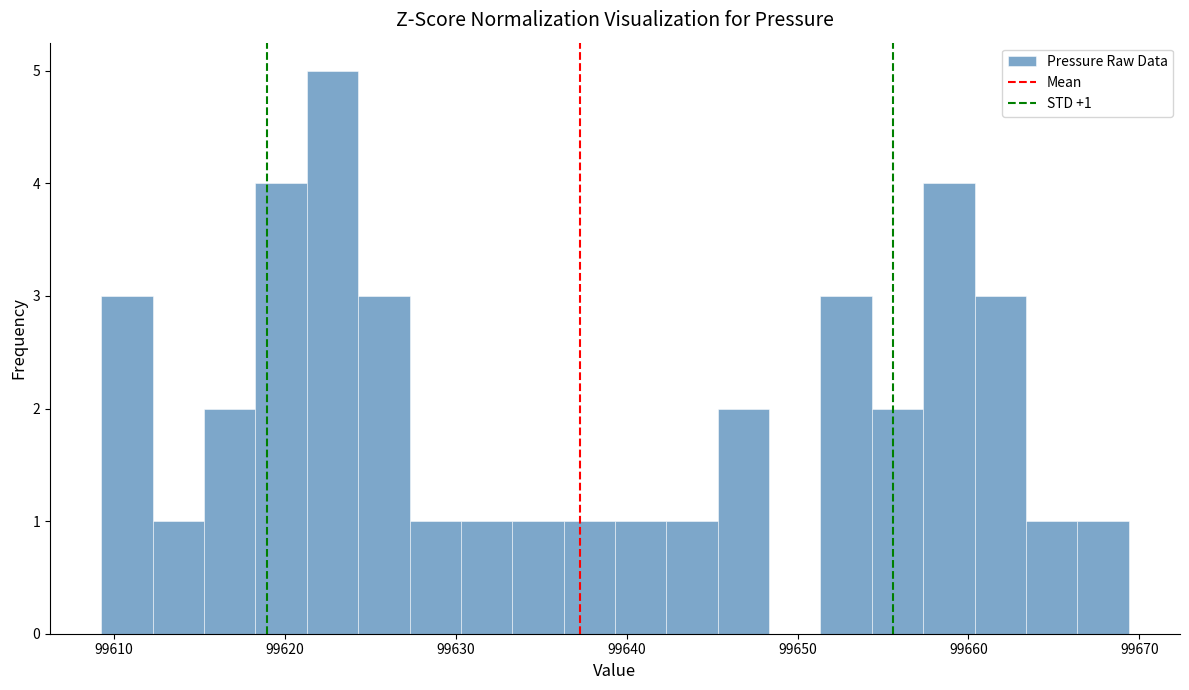

Read against the x-axis, roughly where is the centre of the tallest bar?

99623